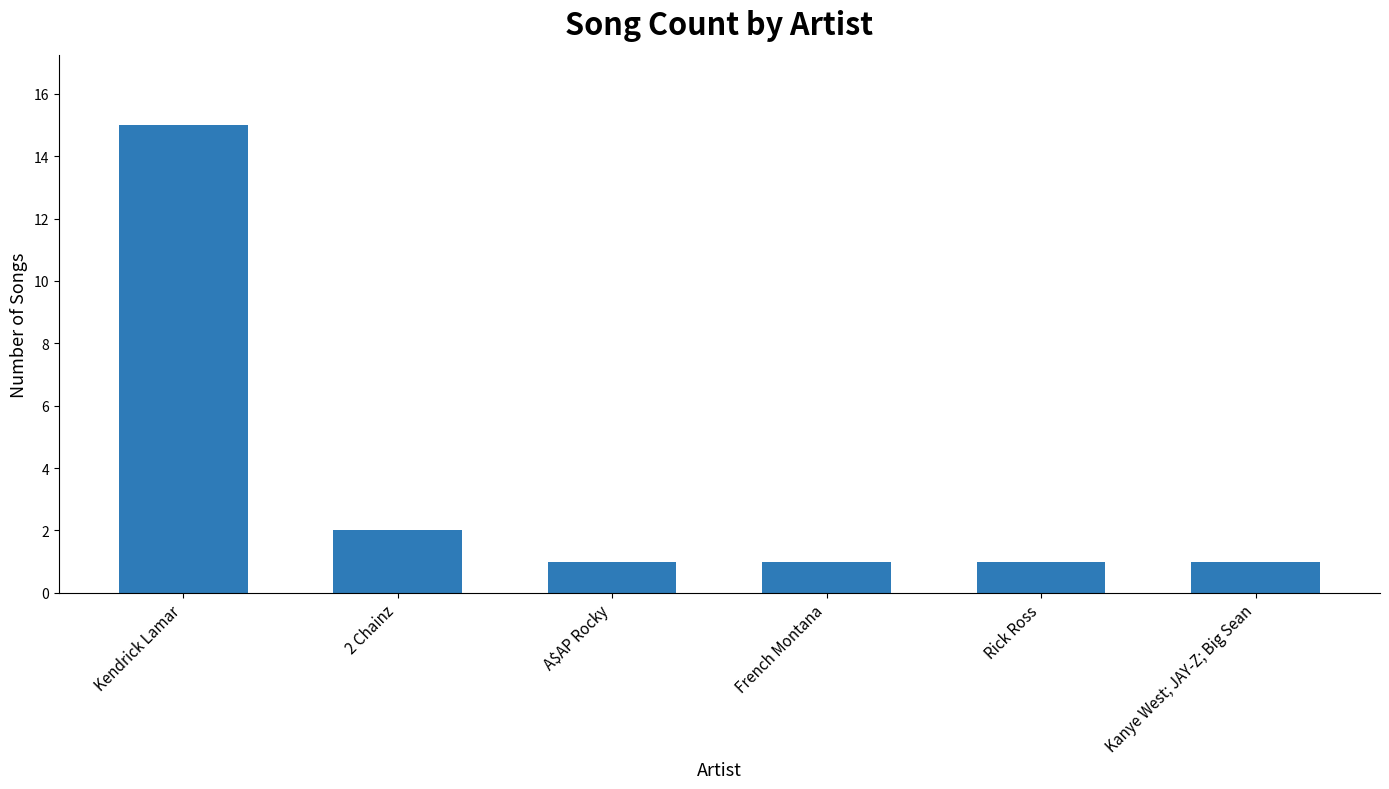

What position from the right is French Montana?

3